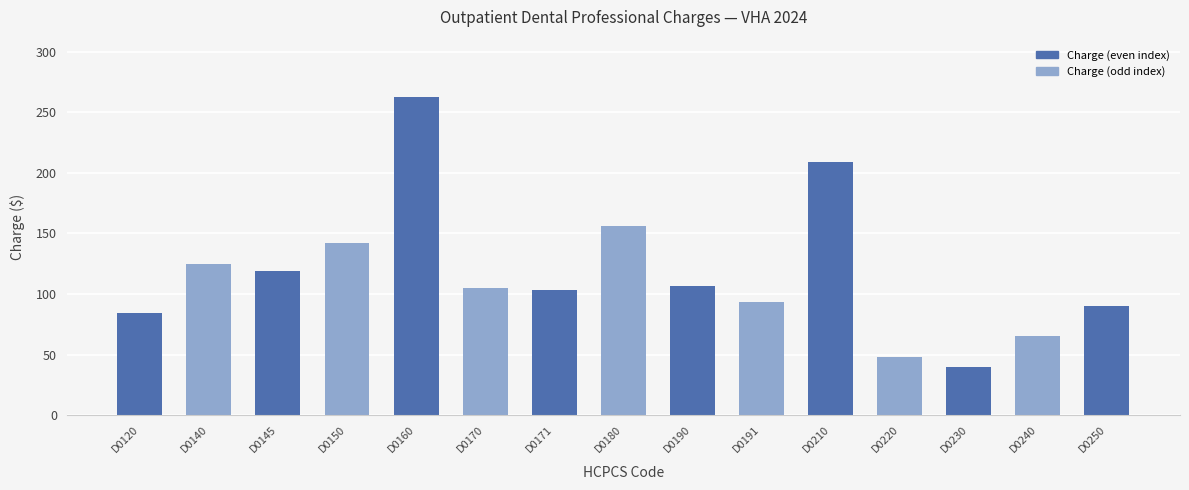

What value does the data have at D0170?

104.9